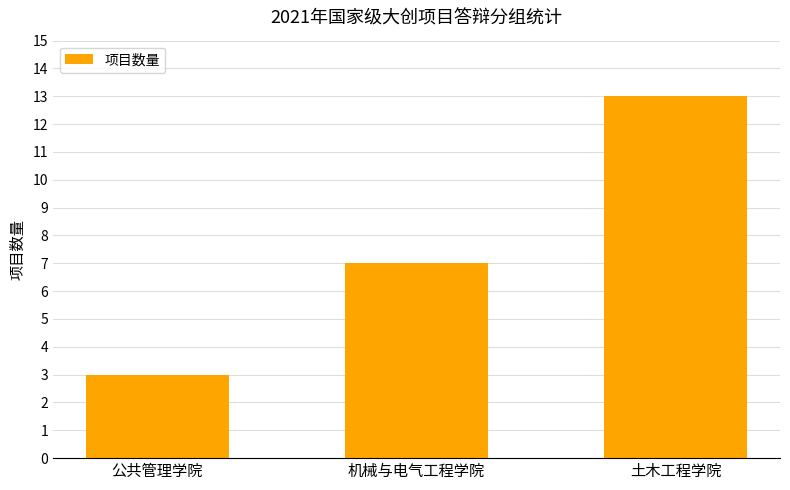

Is it true that the value at 公共管理学院 is 2?

False